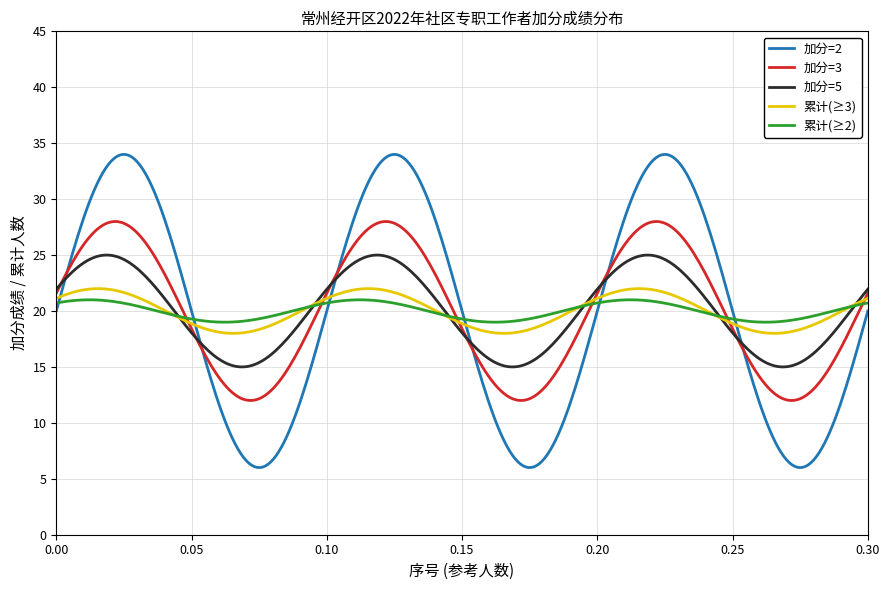

Which series has the widest spread of values?

加分=2